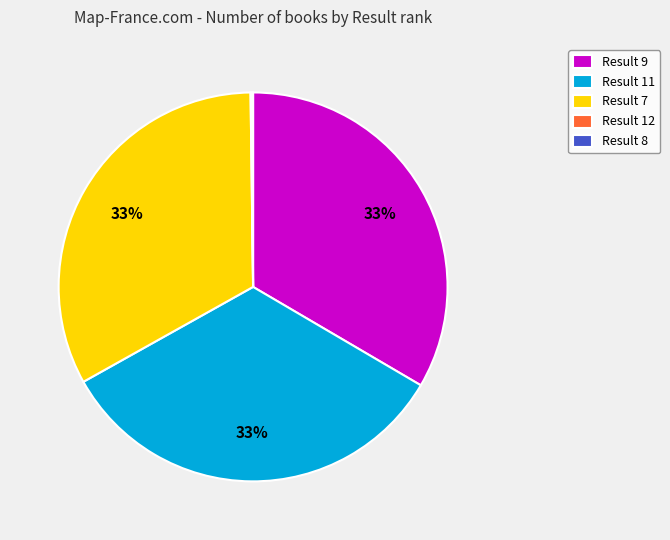

True or false: Result 7 accounts for 26% of the total.

False